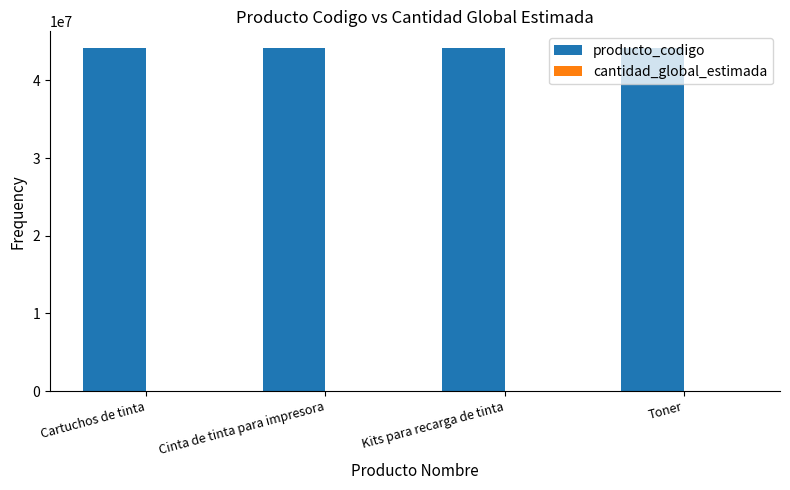

What is the maximum value for producto_codigo?

44103116